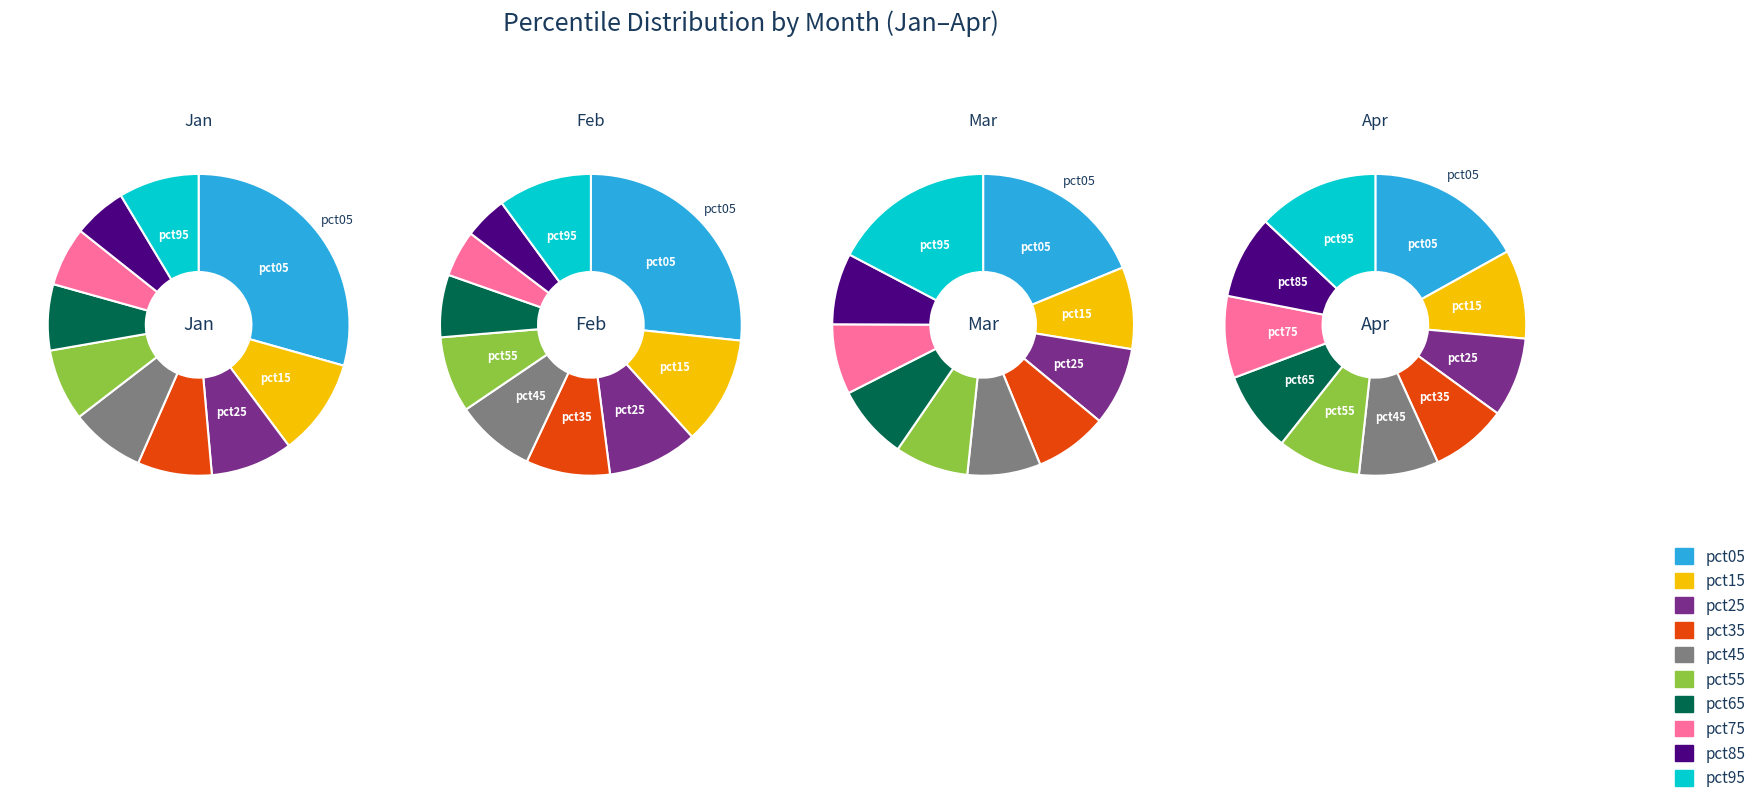

Does pct15 account for over 50% of the chart?

No